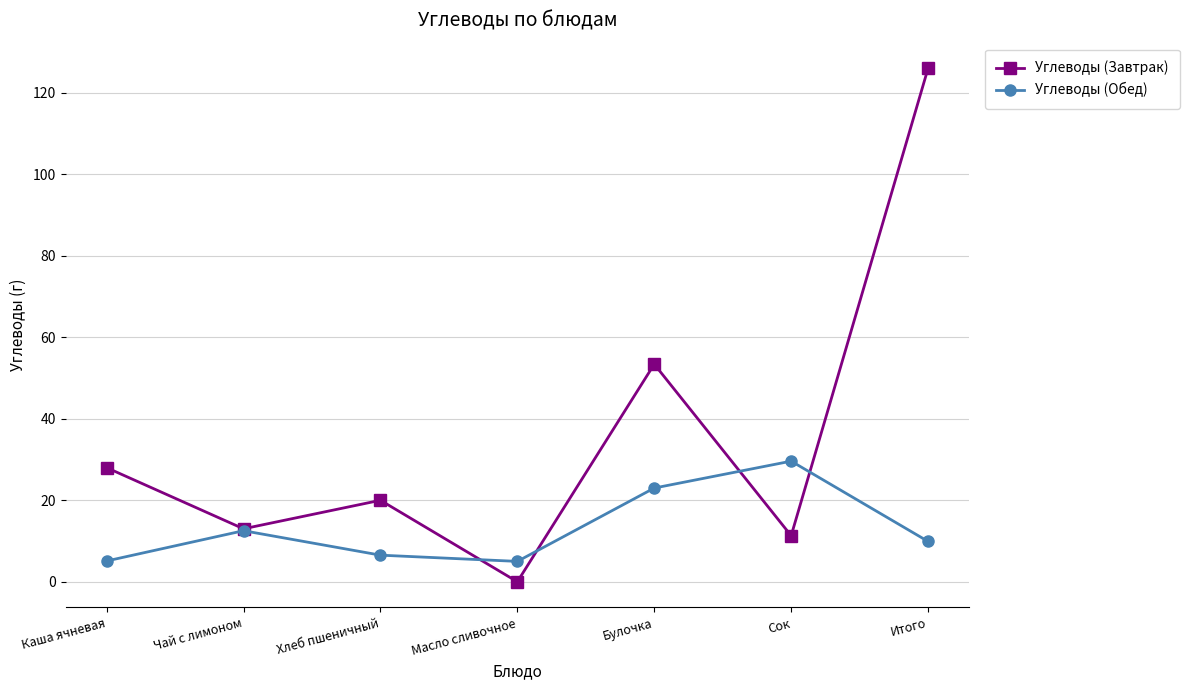

What is the value of the Углеводы (Обед) point at the 6th from the left?

29.6